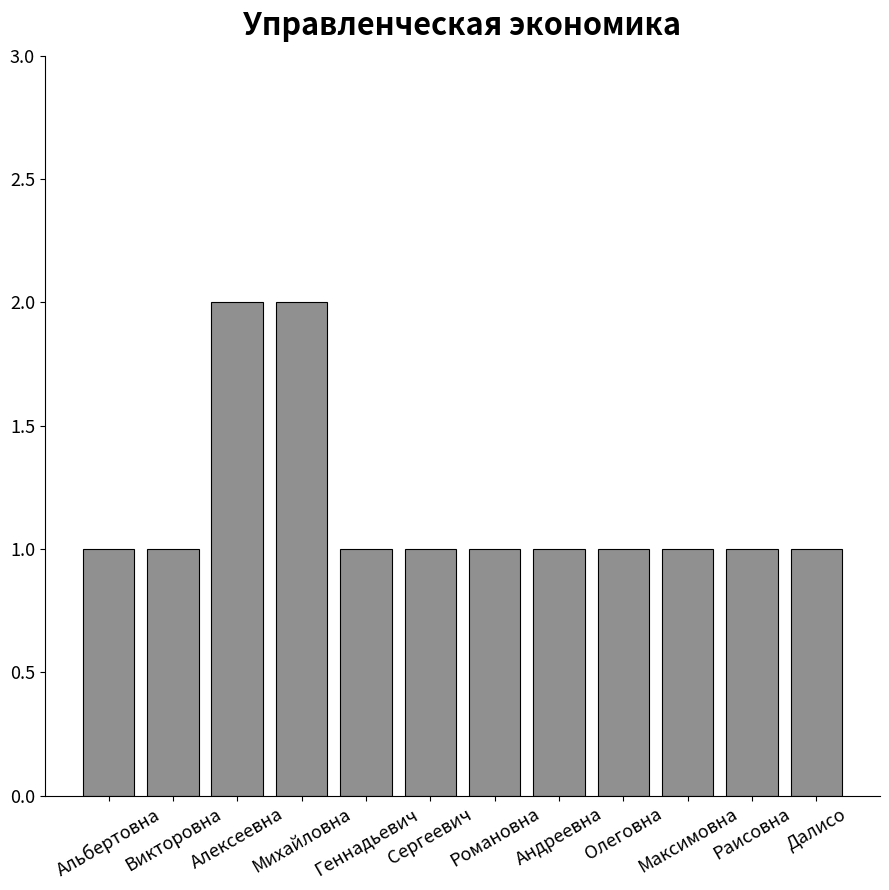

Reading left to right, extract all data points from this chart.

1	1	2	2	1	1	1	1	1	1	1	1